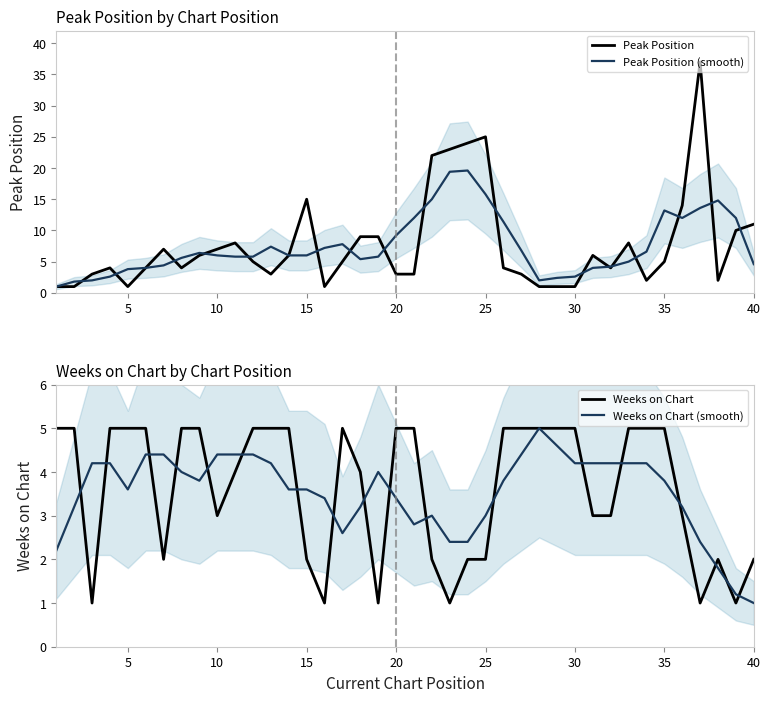

What is the difference between the maximum and second lowest values in the Peak Position (smooth) series?

17.8